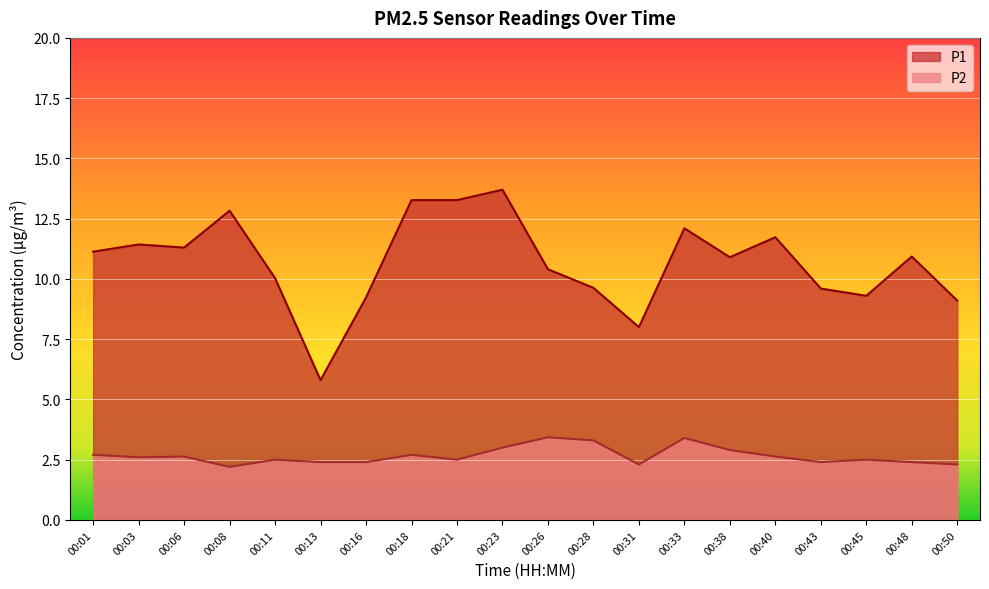

Reading left to right, transcribe all the data shown in this chart.

P1: 00:01=11.1	00:03=11.4	00:06=11.3	00:08=12.8	00:11=10.0	00:13=5.8	00:16=9.2	00:18=13.3	00:21=13.3	00:23=13.7	00:26=10.4	00:28=9.6	00:31=8.0	00:33=12.1	00:38=10.9	00:40=11.7	00:43=9.6	00:45=9.3	00:48=10.9	00:50=9.1
P2: 00:01=2.7	00:03=2.6	00:06=2.6	00:08=2.2	00:11=2.5	00:13=2.4	00:16=2.4	00:18=2.7	00:21=2.5	00:23=3.0	00:26=3.4	00:28=3.3	00:31=2.3	00:33=3.4	00:38=2.9	00:40=2.6	00:43=2.4	00:45=2.5	00:48=2.4	00:50=2.3